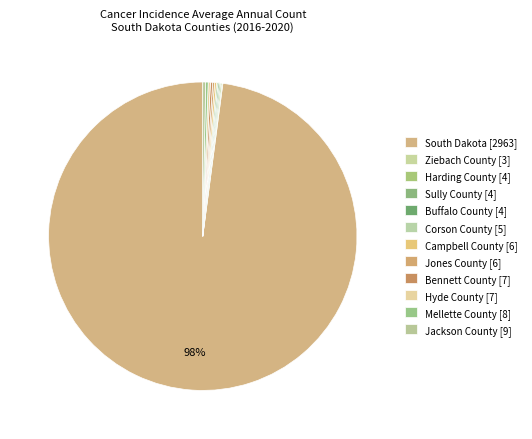

What is the total percentage of Harding County and Bennett County?

0.4%